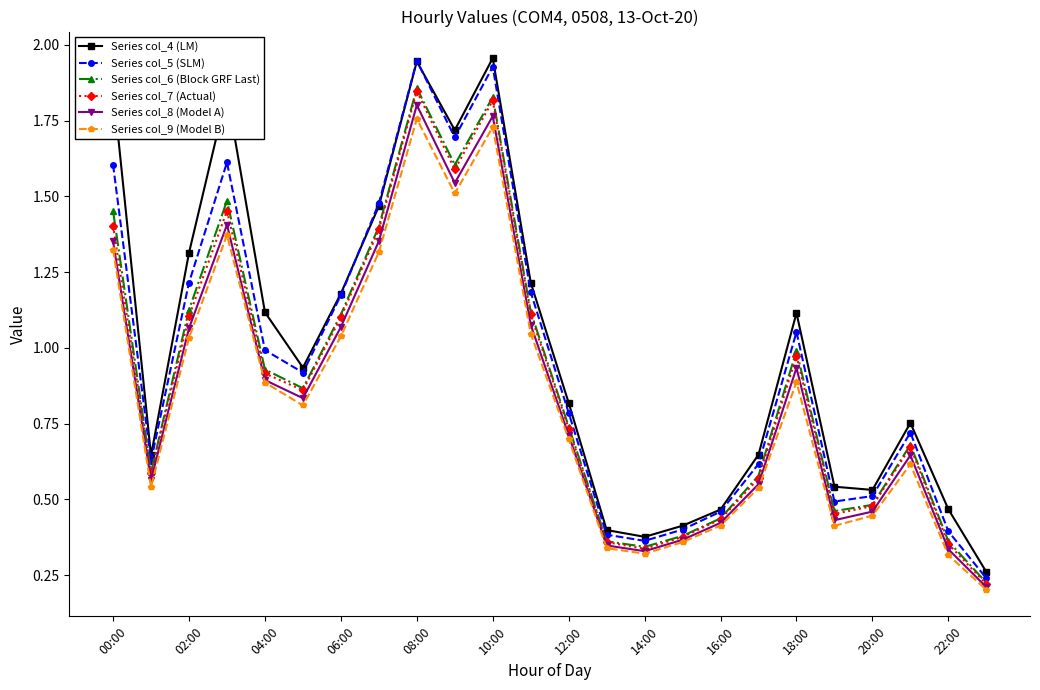

True or false: Series col_4 (LM) and Series col_8 (Model A) cross at least once.

False